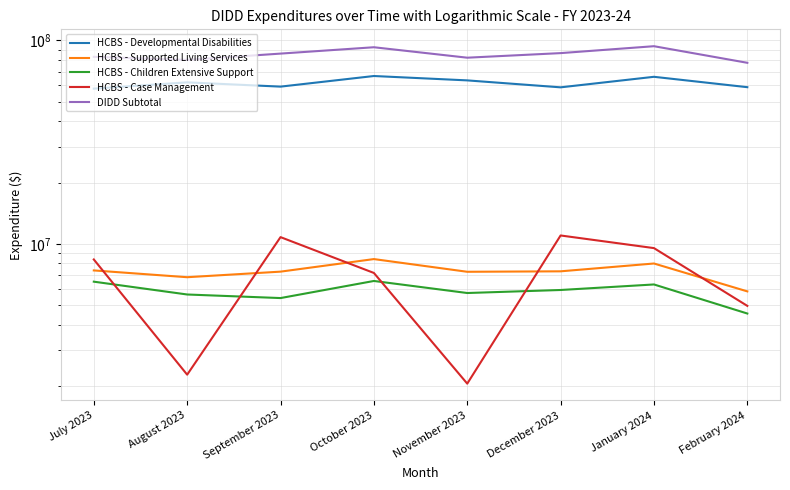

How many values in the HCBS - Developmental Disabilities series exceed 62124378?

4